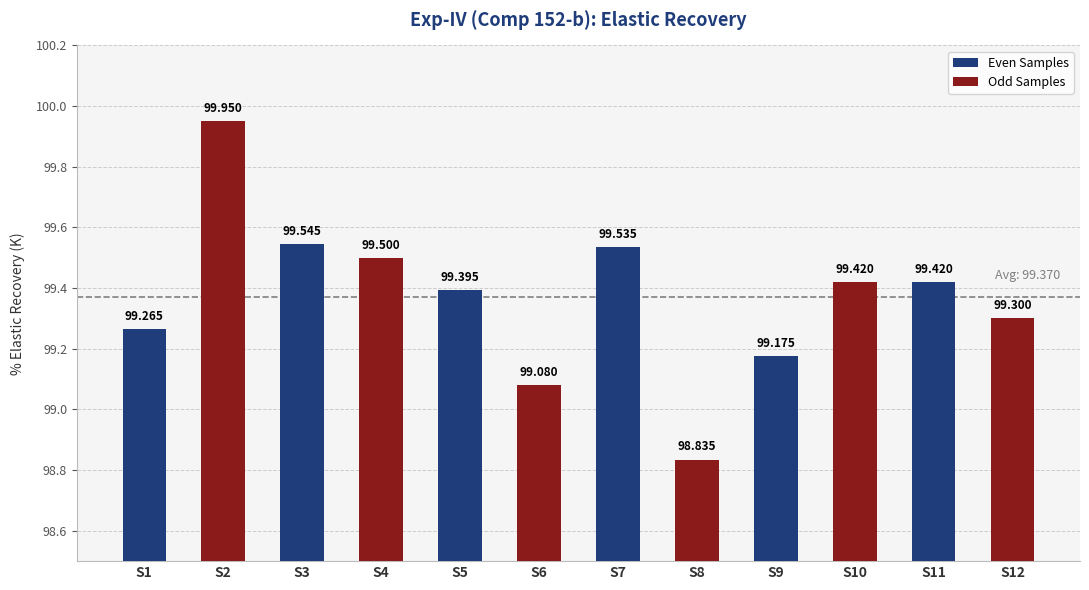

What is the difference between the maximum and second lowest values?

0.9